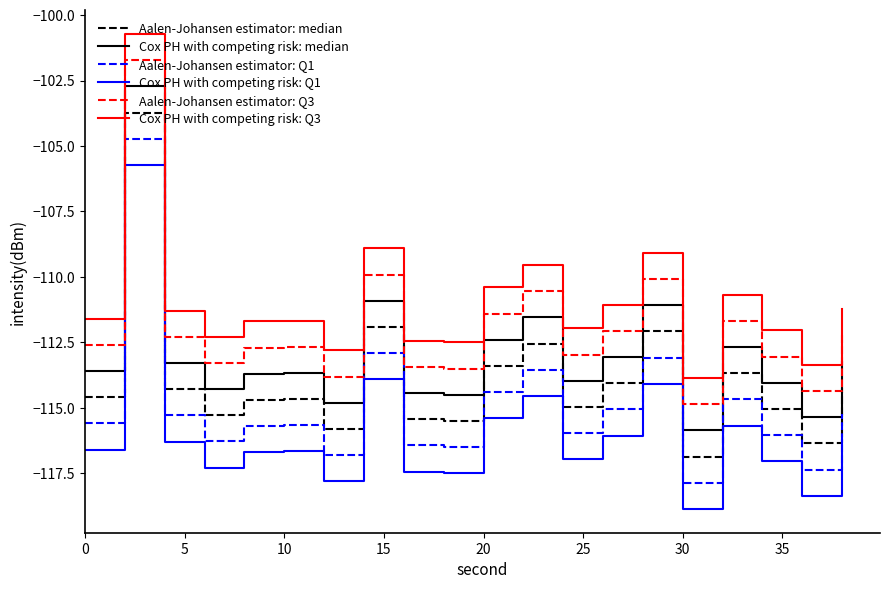

True or false: Cox PH with competing risk: Q3 and Aalen-Johansen estimator: Q3 cross at least once.

False